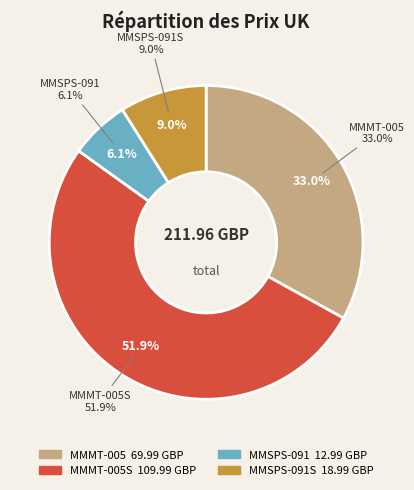

Rank the categories by value from highest to lowest.

MMMT-005S, MMMT-005, MMSPS-091S, MMSPS-091